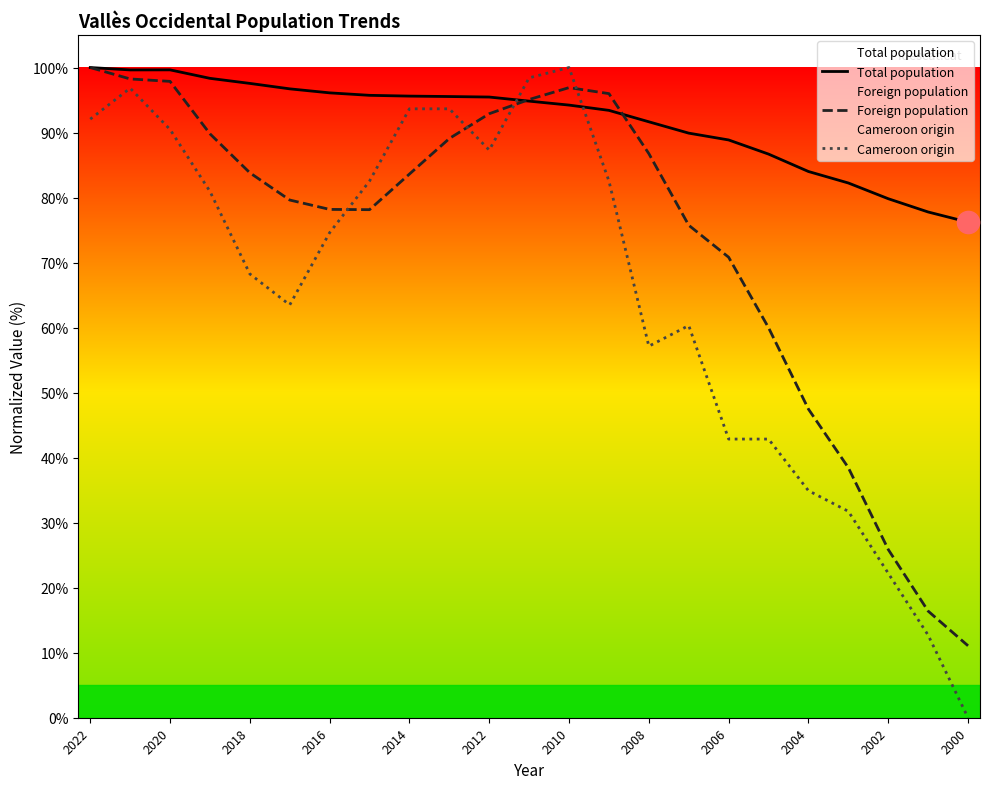

Reading right to left, list all the values displayed in this chart.

Total population: 76.2	77.8	79.8	82.2	84.0	86.7	88.9	89.9	91.7	93.4	94.2	94.8	95.5	95.5	95.6	95.7	96.1	96.7	97.6	98.3	99.6	99.6	100.0
Foreign population: 11.1	16.4	25.9	38.5	47.5	60.0	70.8	75.7	86.8	96.0	96.9	95.1	92.9	89.1	83.6	78.1	78.2	79.6	83.8	89.8	97.9	98.2	100.0
Cameroon origin: 0.0	12.7	22.2	31.7	34.9	42.9	42.9	60.3	57.1	82.5	100.0	98.4	87.3	93.7	93.7	82.5	74.6	63.5	68.3	81.0	90.5	96.8	92.1